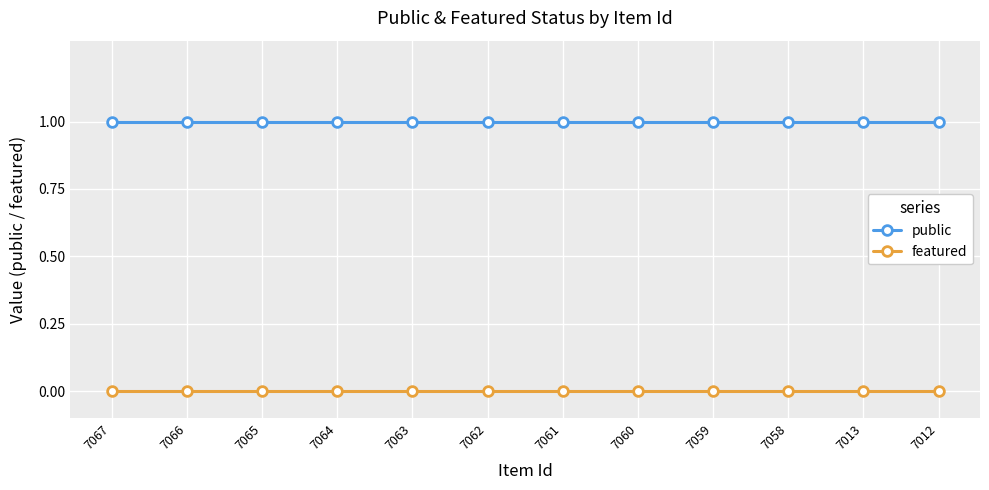

What is the value of the public point at the 9th from the left?

1